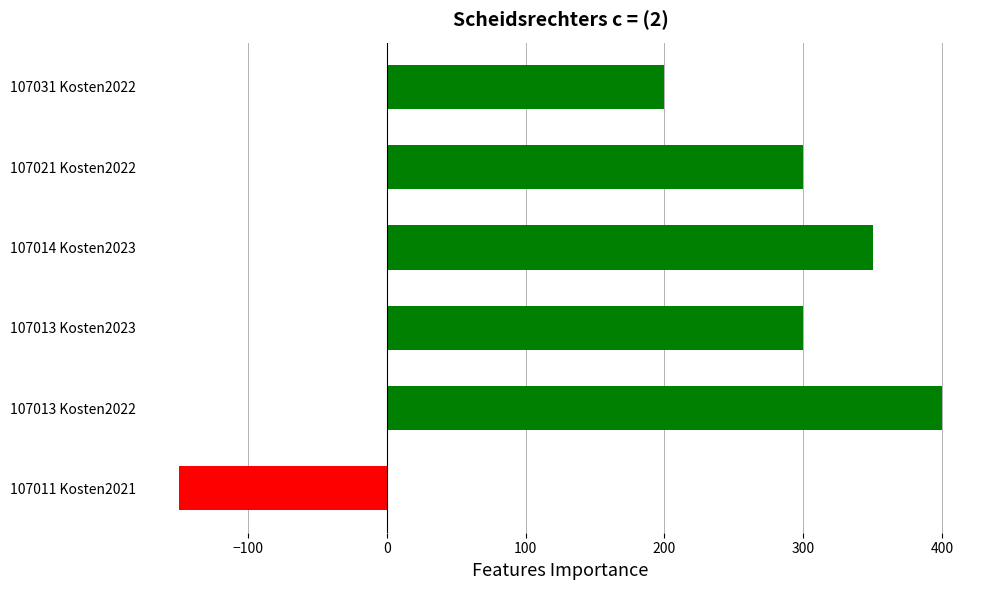

At which category does the chart reach its minimum across all series?

107011 Kosten2021